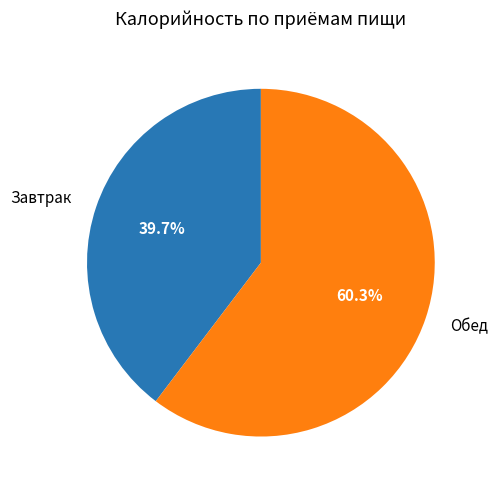

Does any single category account for the majority?

Yes